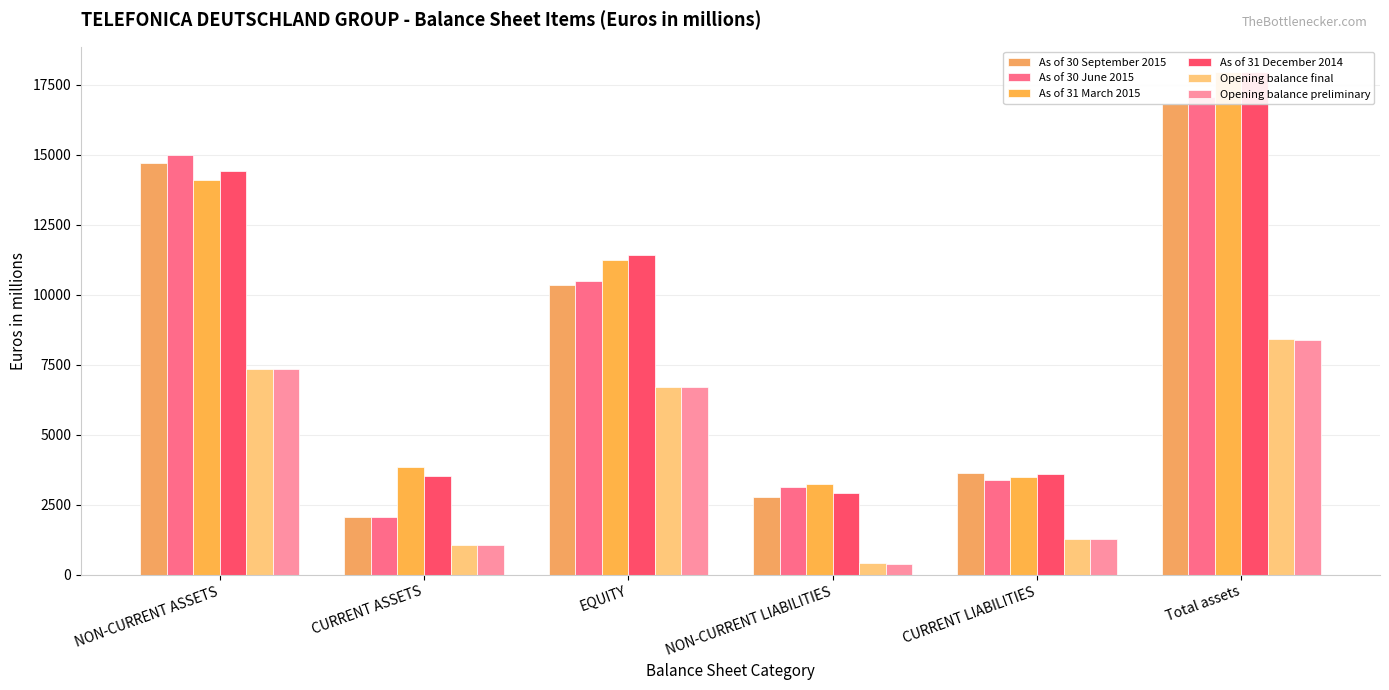

Is the value of As of 30 September 2015 at CURRENT LIABILITIES greater than the value of As of 31 December 2014 at CURRENT ASSETS?

Yes